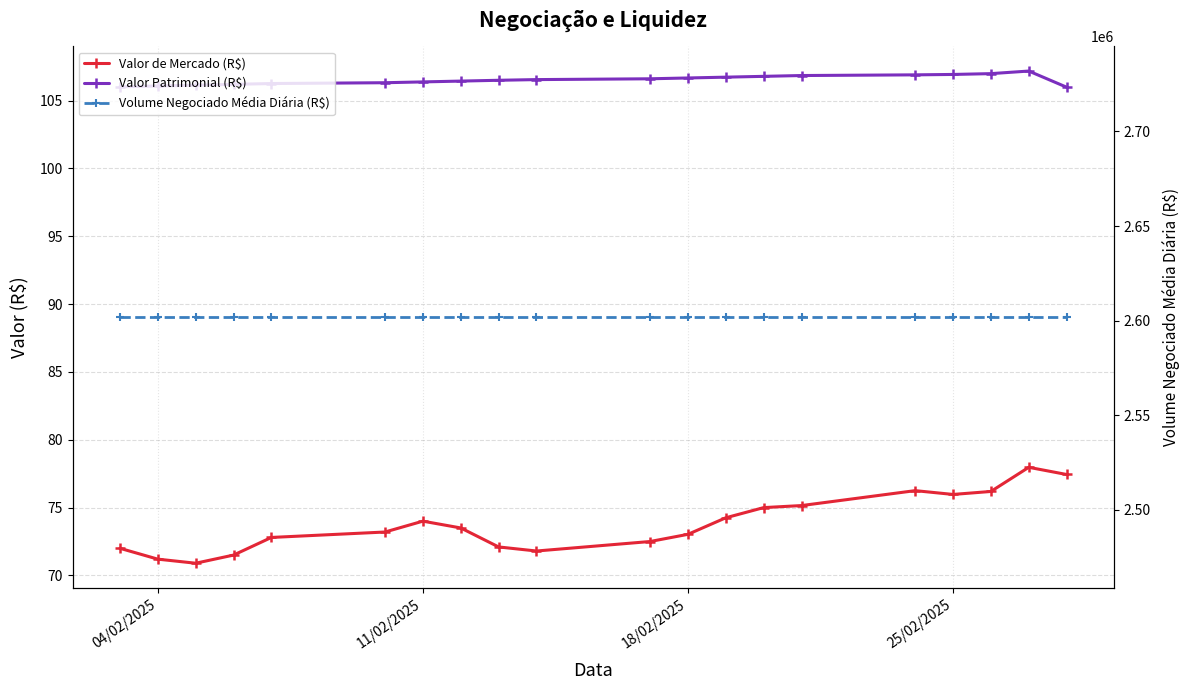

At which label does Valor Patrimonial (R$) first exceed 106?

04/02/2025